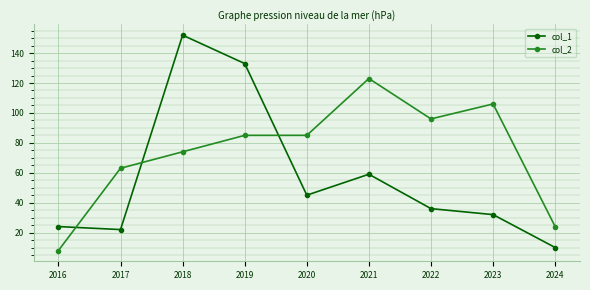

How many intersections are there between col_2 and col_1?

3